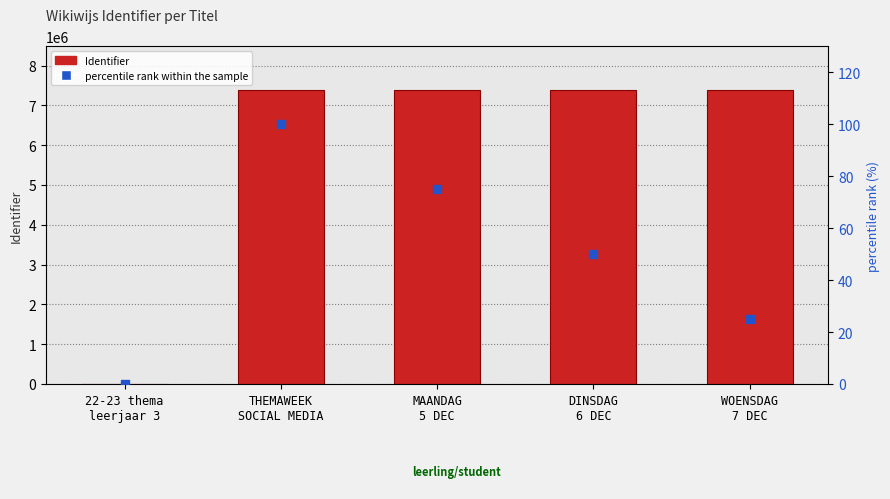

Which series contains the highest Y value?

Identifier